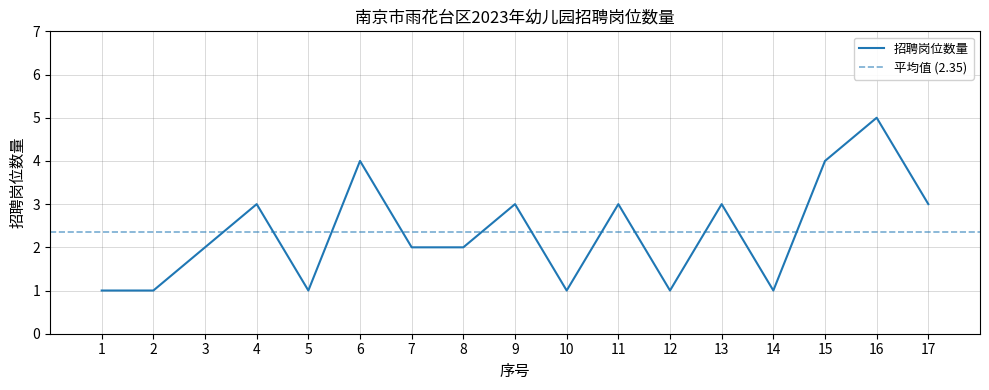

What is the sum of all values?

40